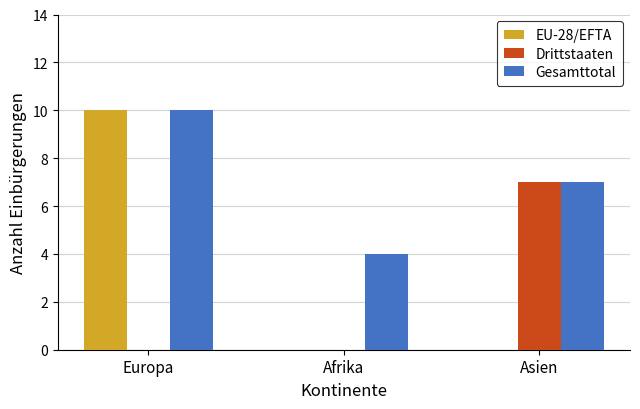

Between Europa and Asien, which series saw the biggest shift?

EU-28/EFTA